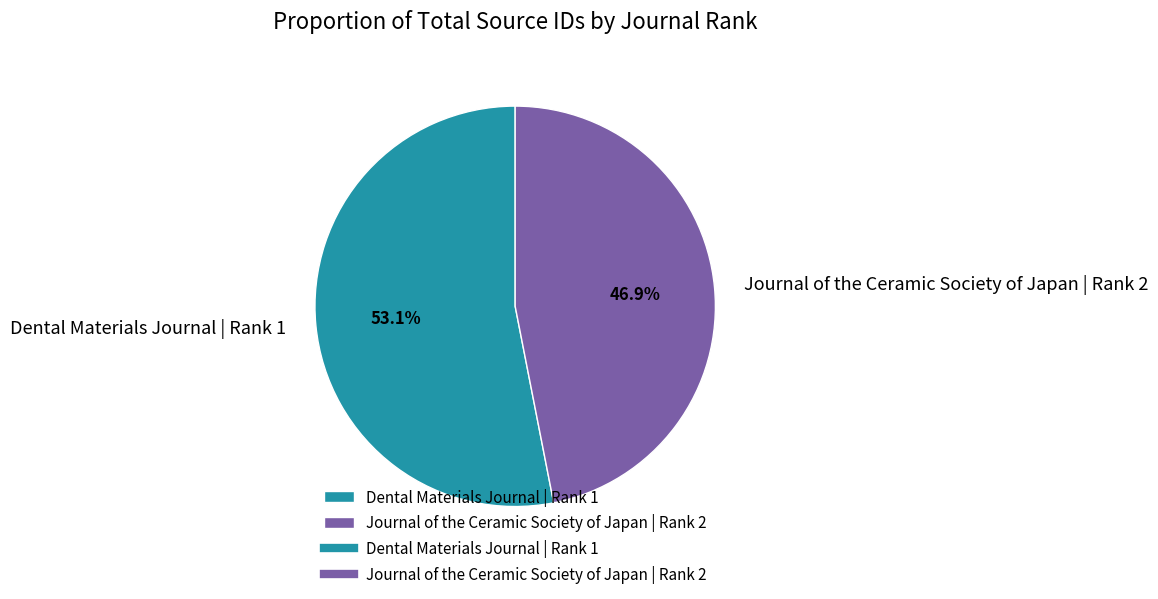

To the nearest percent, what is the combined percentage of Journal of the Ceramic Society of Japan | Rank 2 and Dental Materials Journal | Rank 1?

100%